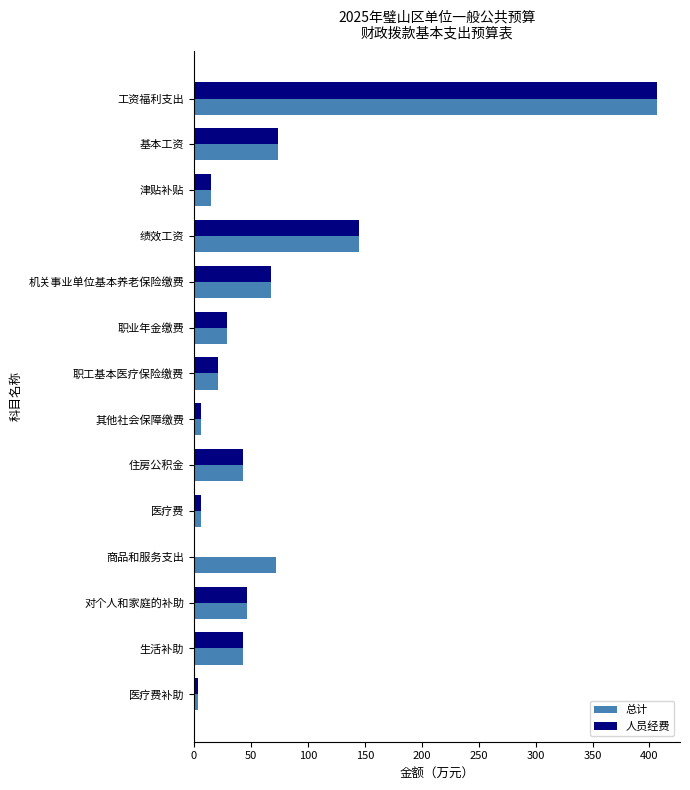

What are all the series names shown in the legend?

总计, 人员经费